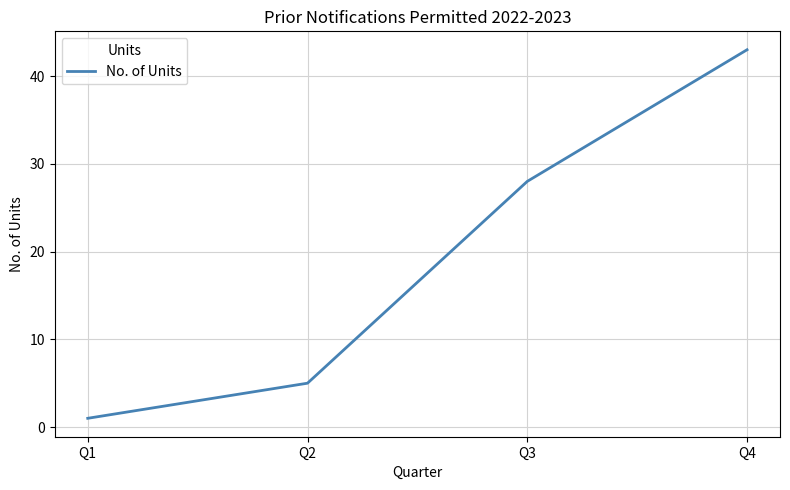

List the labels in order of value, smallest first.

Q1, Q2, Q3, Q4